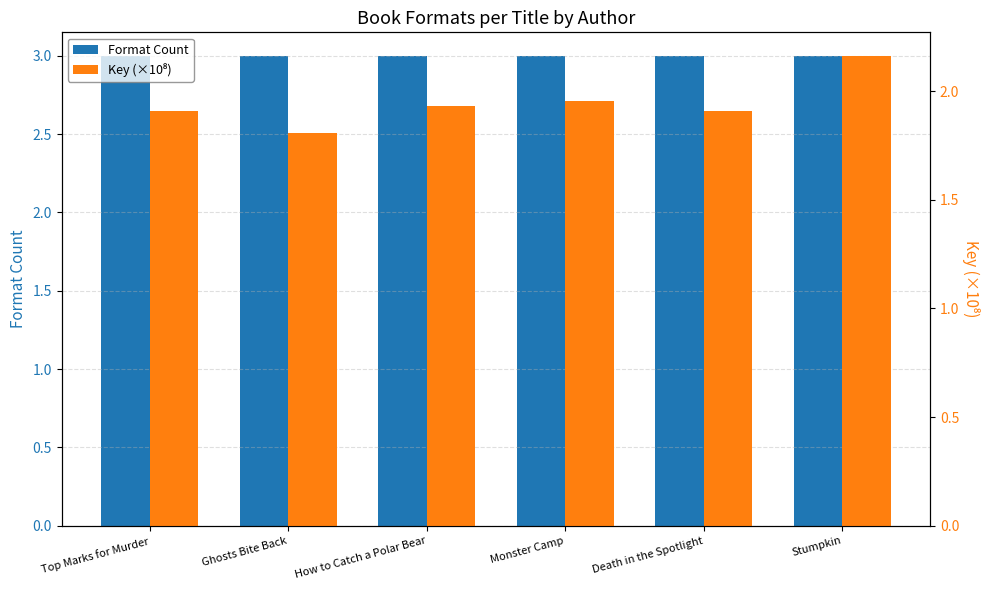

Does the chart contain stacked bars?

No